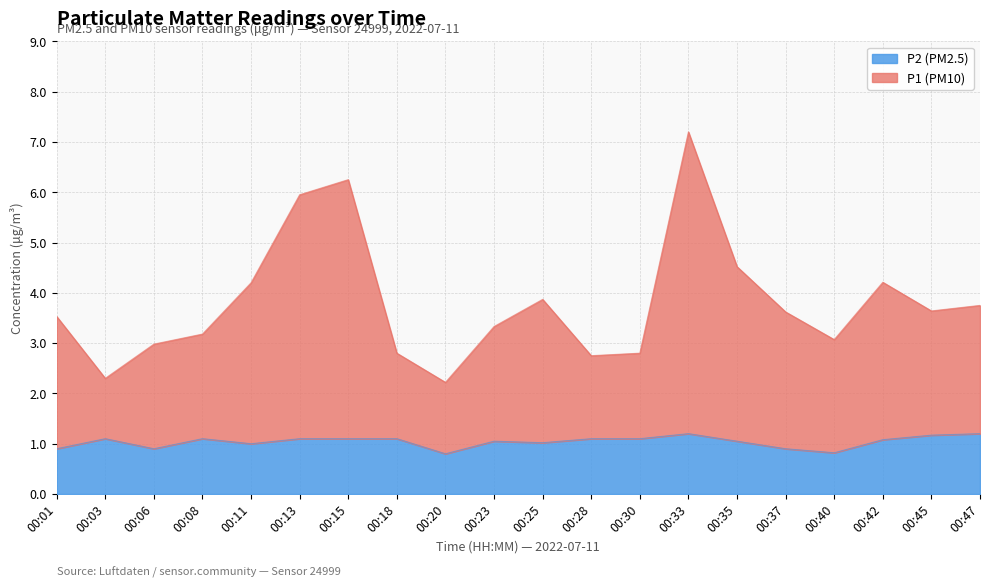

Is the value of P1 at 00:37 greater than the value of P2 at 00:47?

Yes